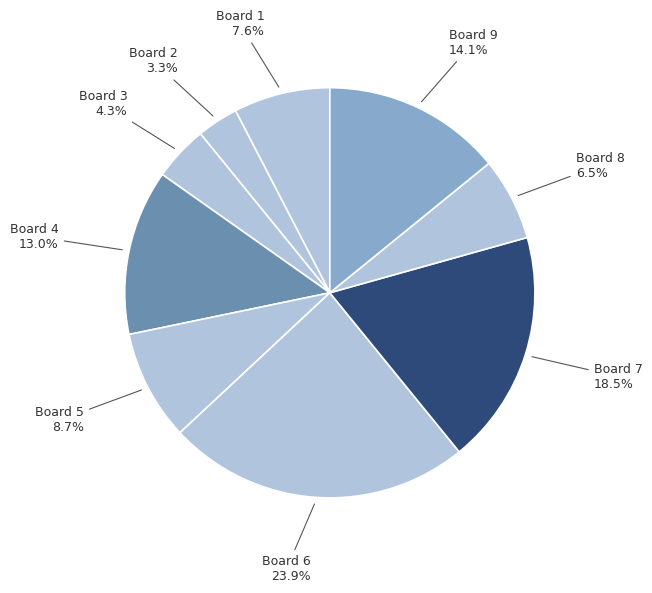

Do Board 4 and Board 2 together represent more than half of the pie?

No